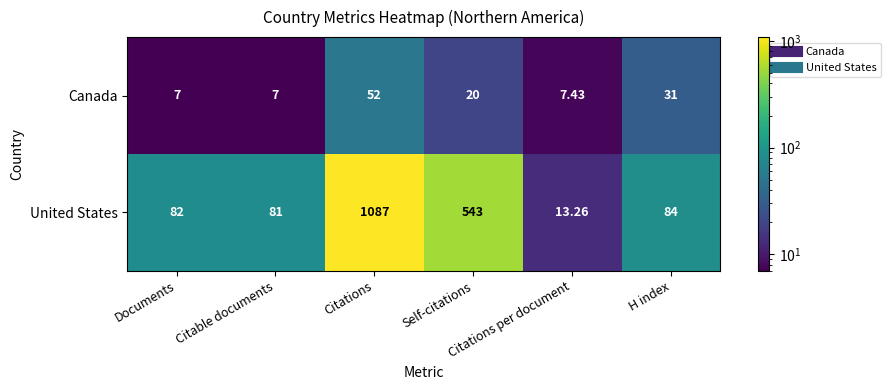

How many series are shown in this chart?

2